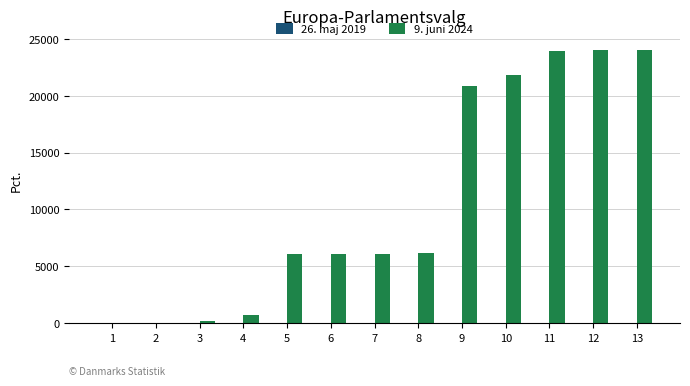

Which series has the largest total across all categories?

9. juni 2024